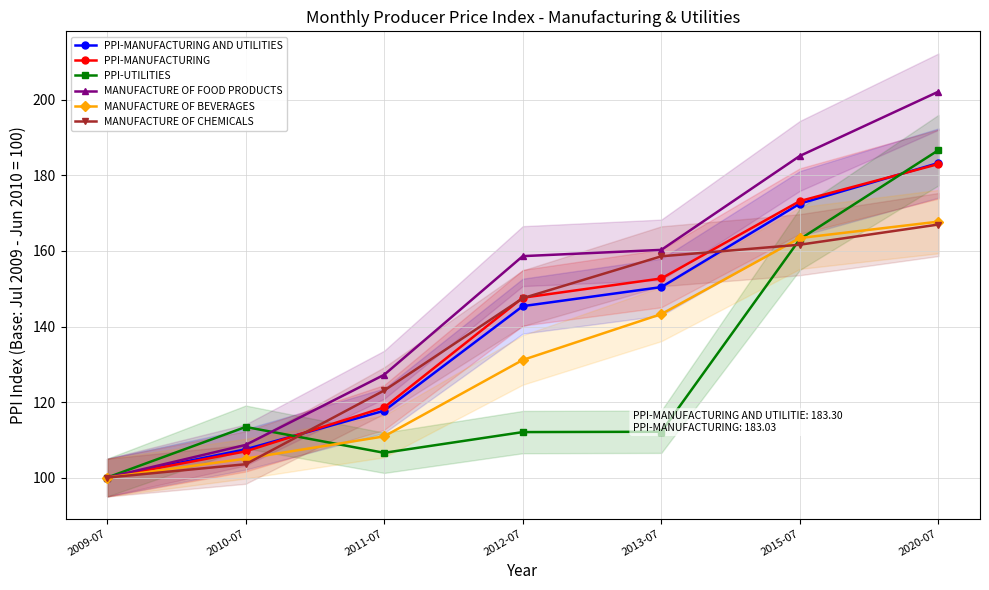

At how many categories does at least one series exceed 161?

2